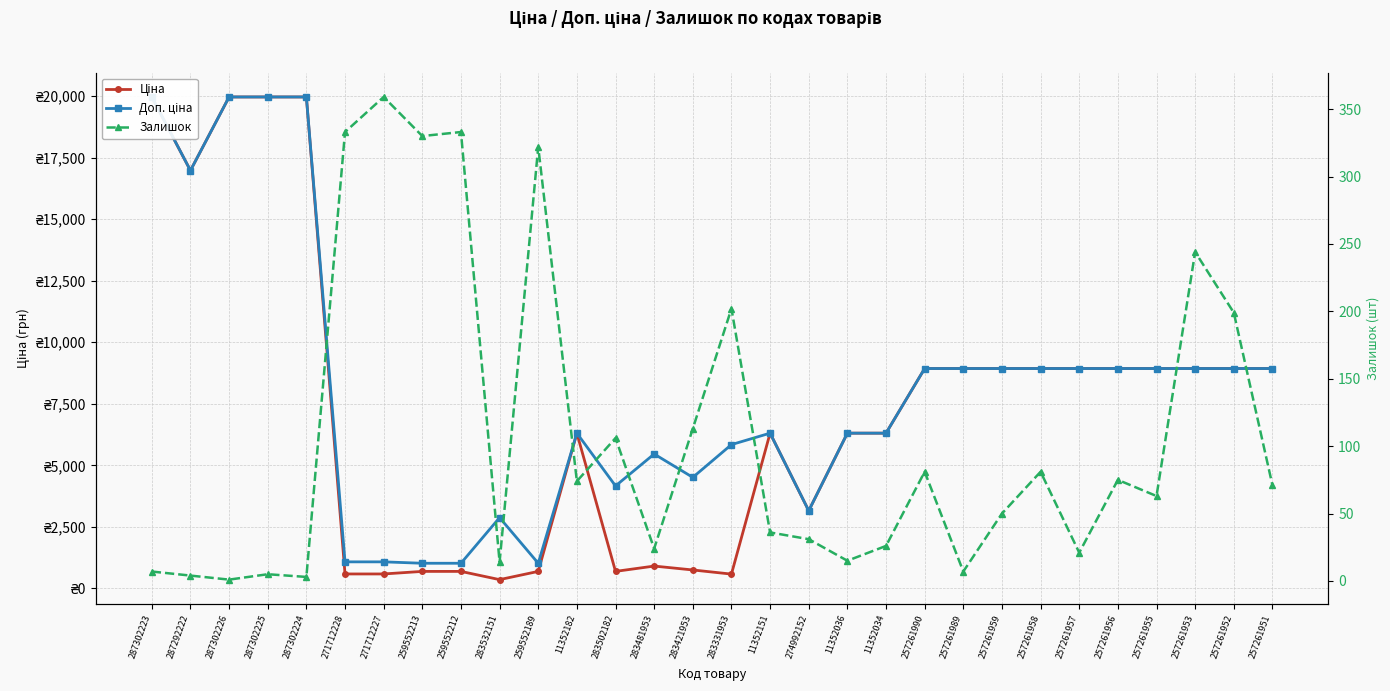

True or false: Залишок and Ціна cross at least once.

False